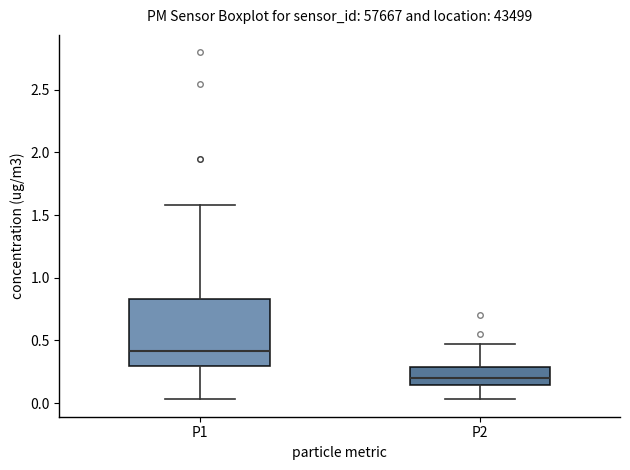

Reading left to right, read every box against the y-axis: the position of its median line, the range the box covers, and the ends of its whiskers. The values are not printed on the chart, so give them approximately, as read against the axis.

P1: median 0.40, box 0.30 to 0.85, whiskers 0.05 to 1.60
P2: median 0.20, box 0.15 to 0.30, whiskers 0.05 to 0.45